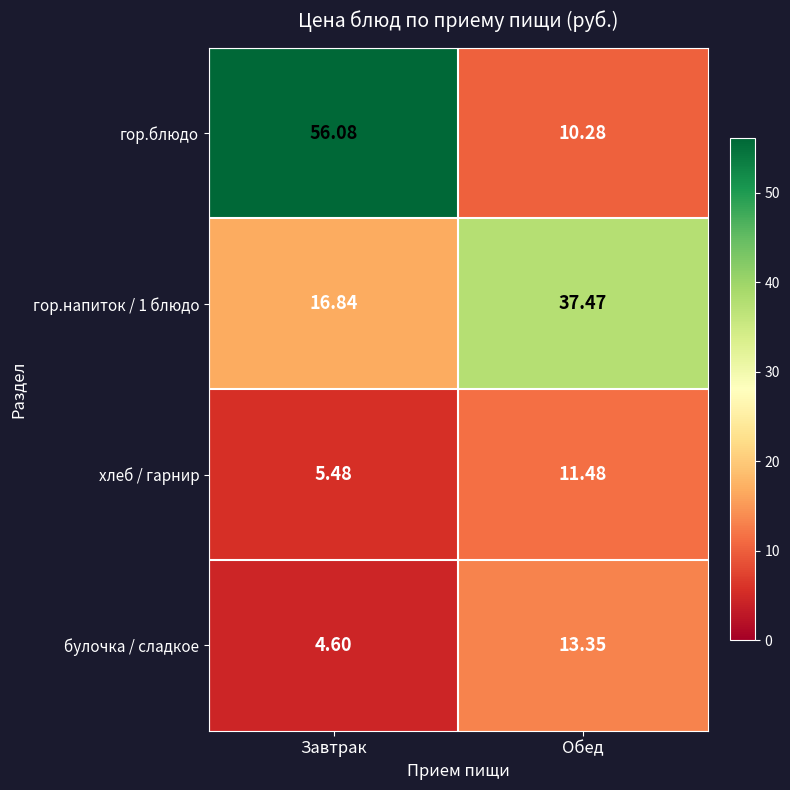

At which label does хлеб / гарнир reach its peak?

Обед